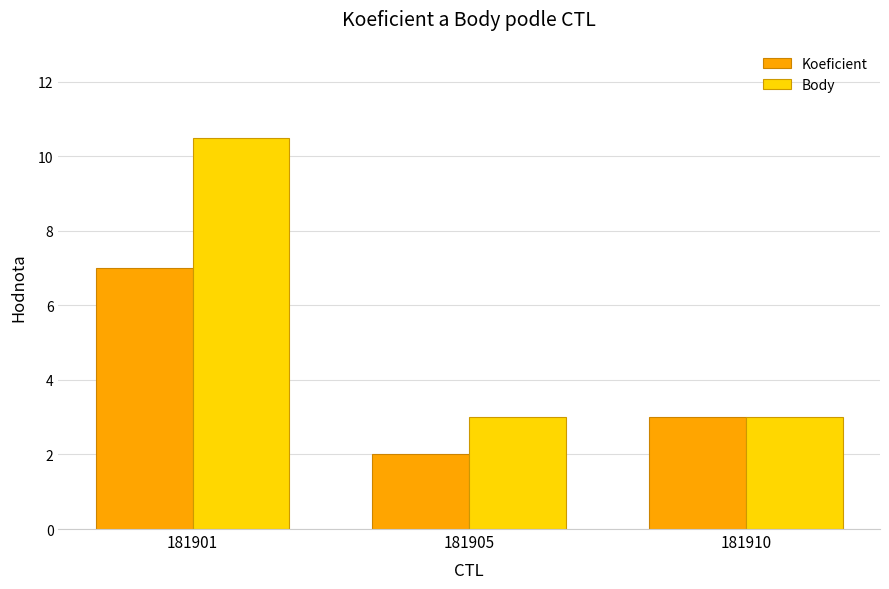

Between 181901 and 181910, which series saw the biggest shift?

Body